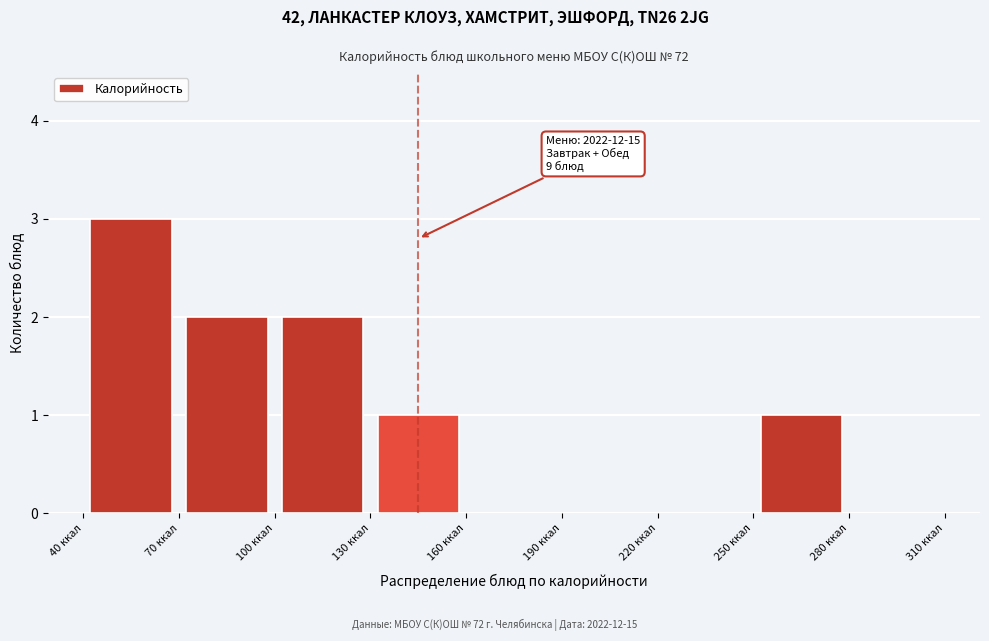

Which range on the x-axis has the tallest bar?

40 to 70